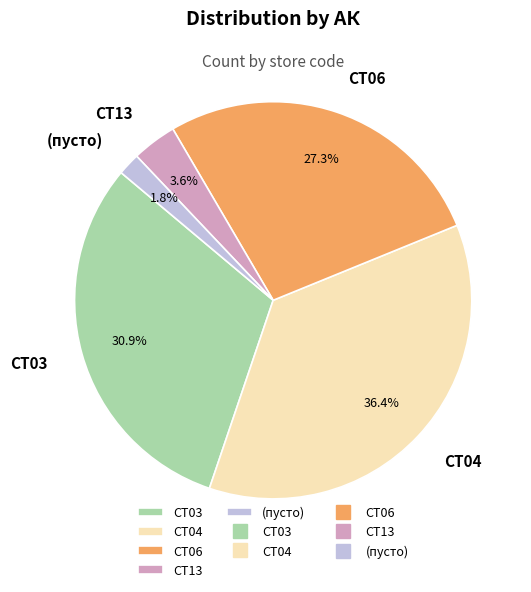

Is it true that CT06 is 35% of the pie?

False